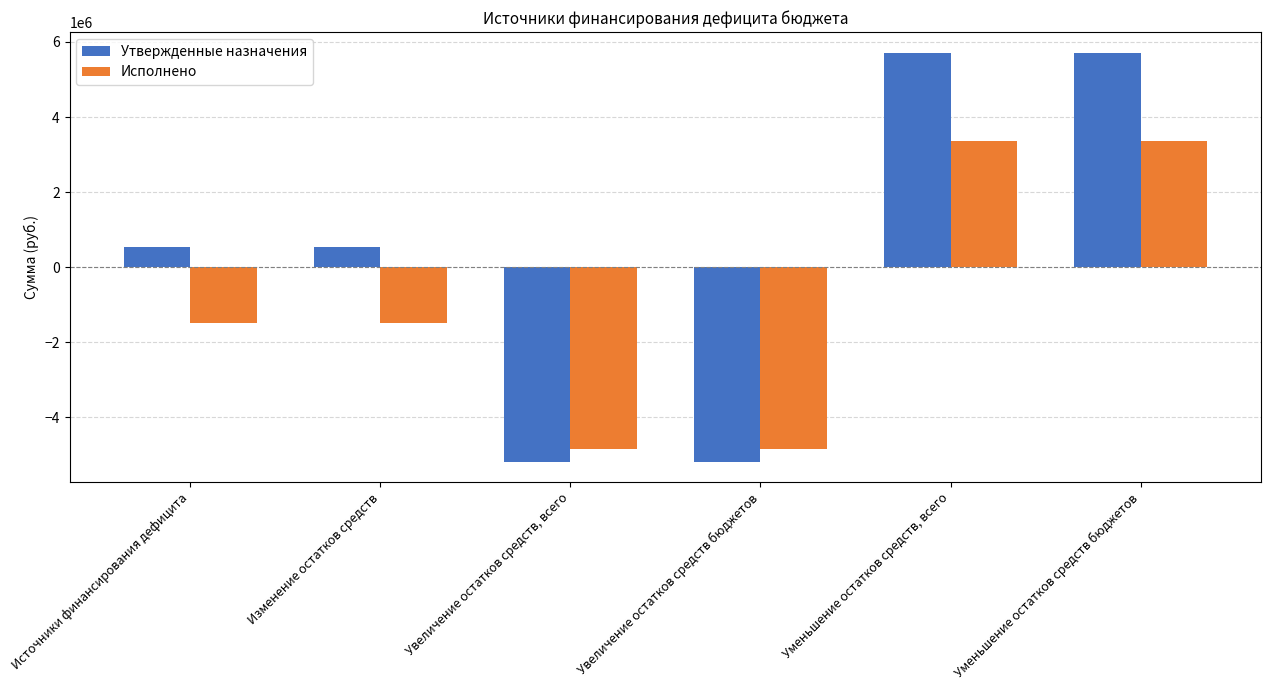

Which series has the largest total across all categories?

Утвержденные назначения